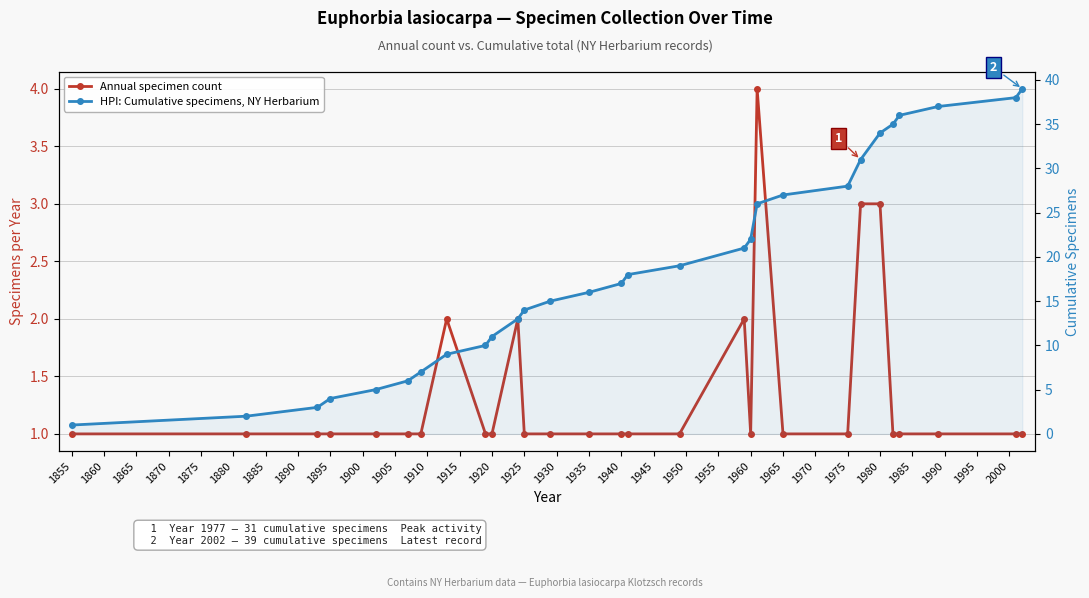

Is the value of Annual specimen count at 1925 greater than the value of HPI: Cumulative specimens, NY Herbarium at 1995?

No